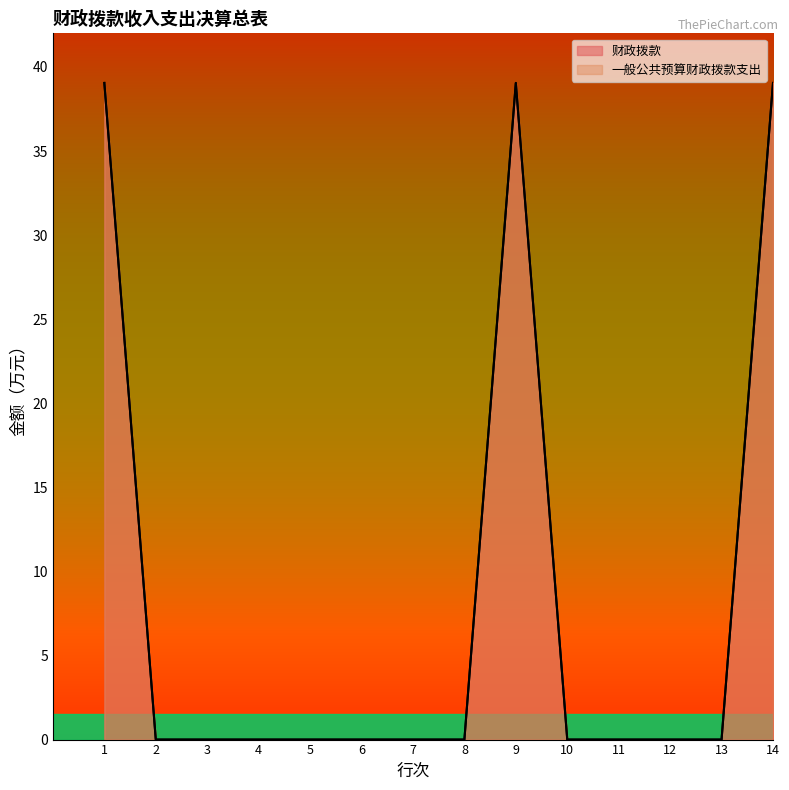

Where is 财政拨款 nearest to the value 19?

2